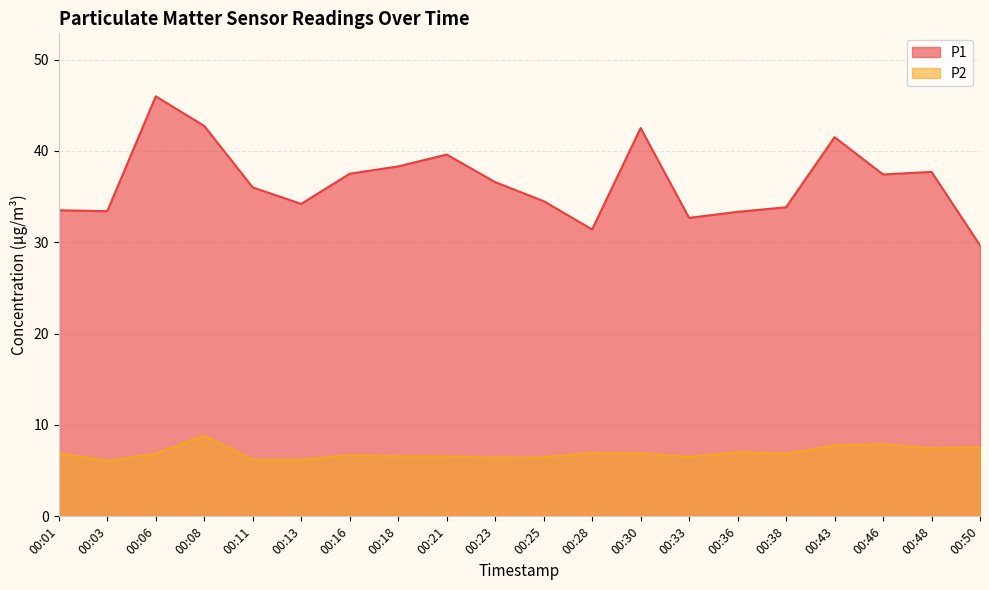

Which series has the largest range (max minus min)?

P1